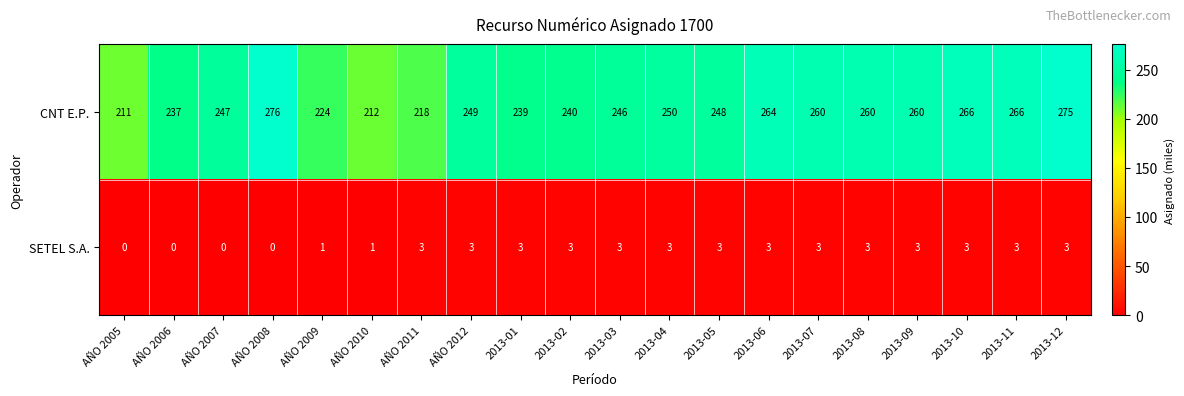

What is the maximum value shown in the chart?

276